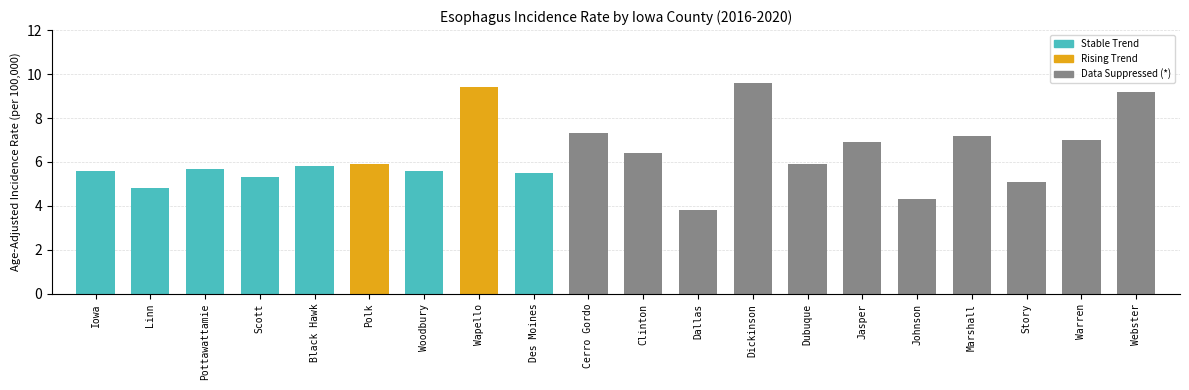

What is the difference between the values at Linn and Marshall?

2.4